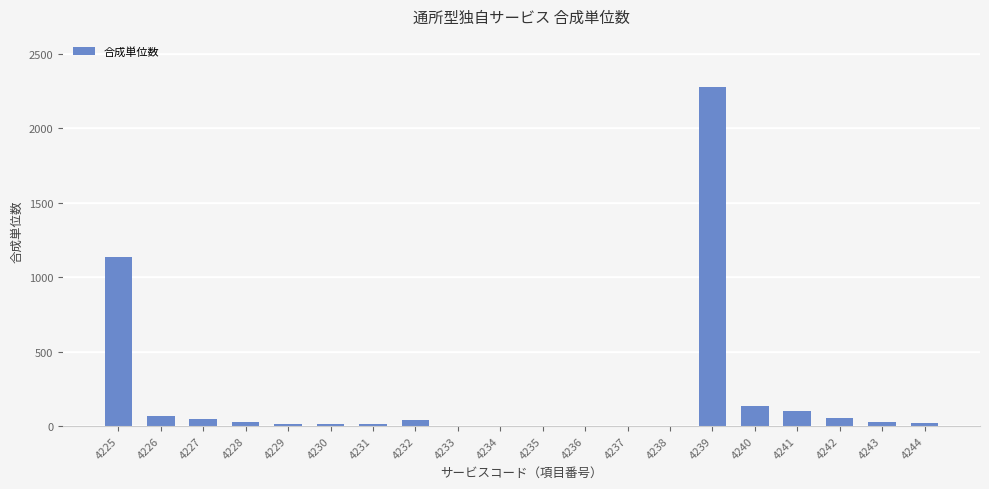

What is the greatest value displayed?

2280